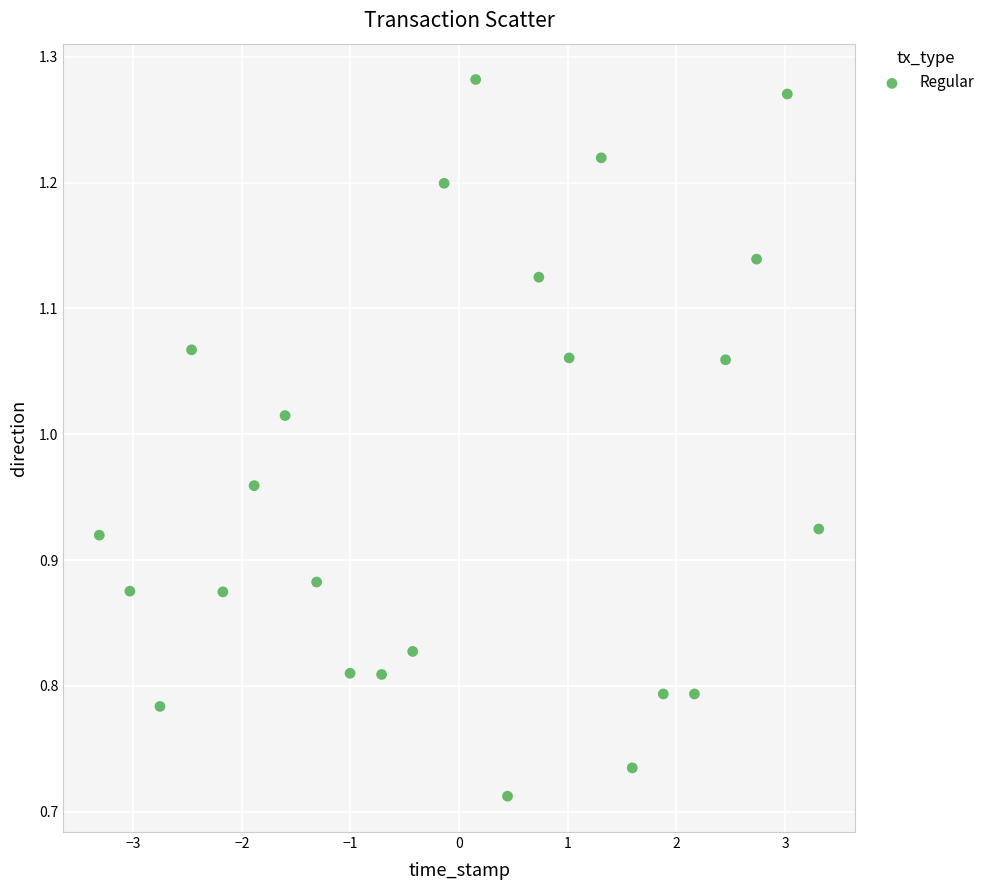

What is the range of X values (max minus min)?

6.6